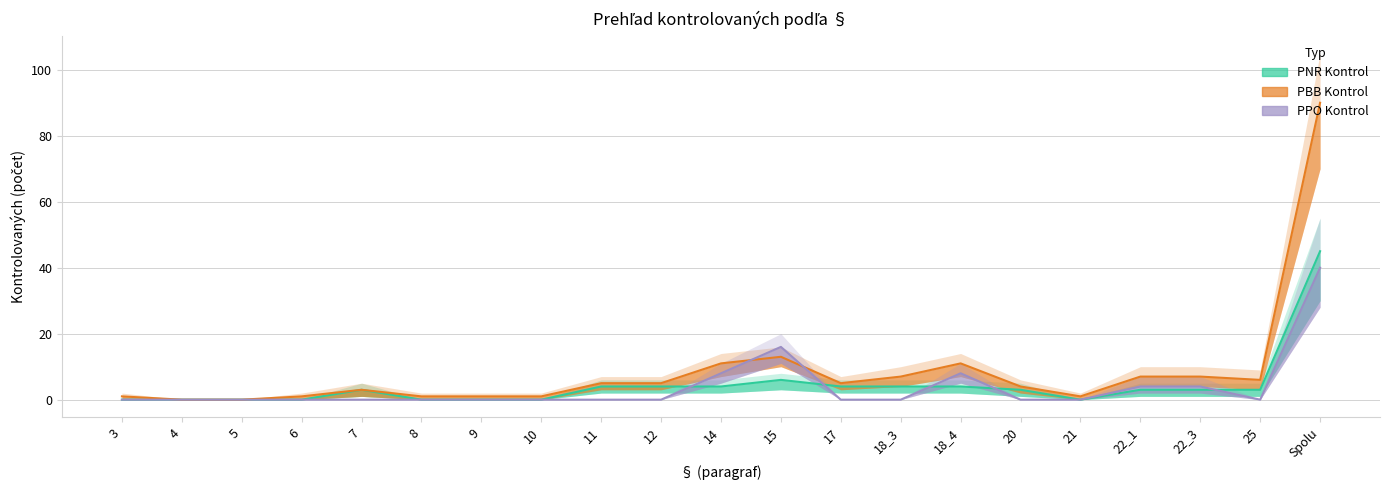

What is the maximum value shown in the chart?

90